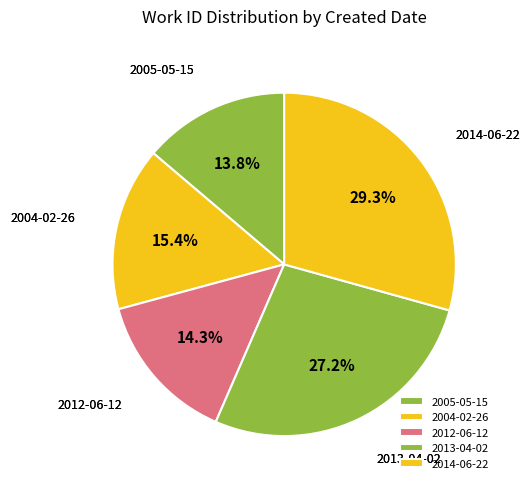

Do 2012-06-12 and 2013-04-02 together represent more than half of the pie?

No